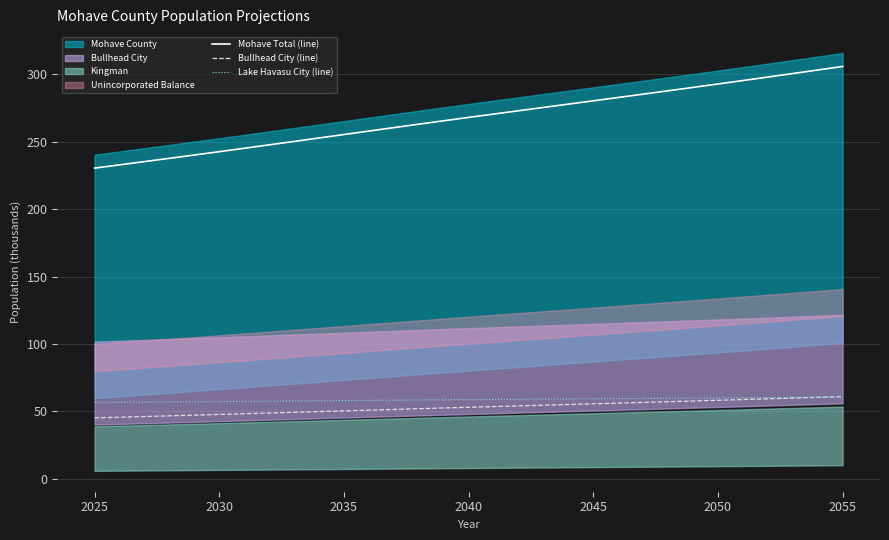

What is the difference between the maximum and second lowest values in the Mohave Total (line) series?

73.0